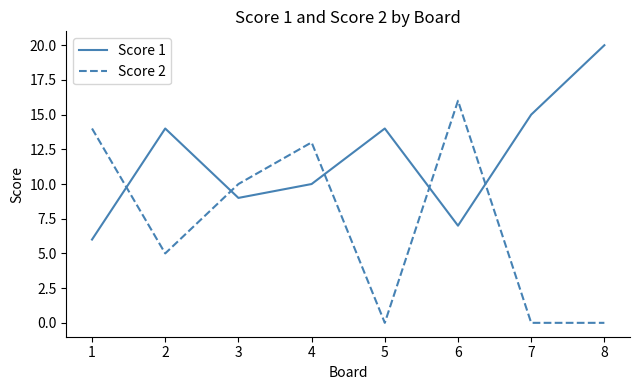

Where is the first local maximum for Score 1?

2